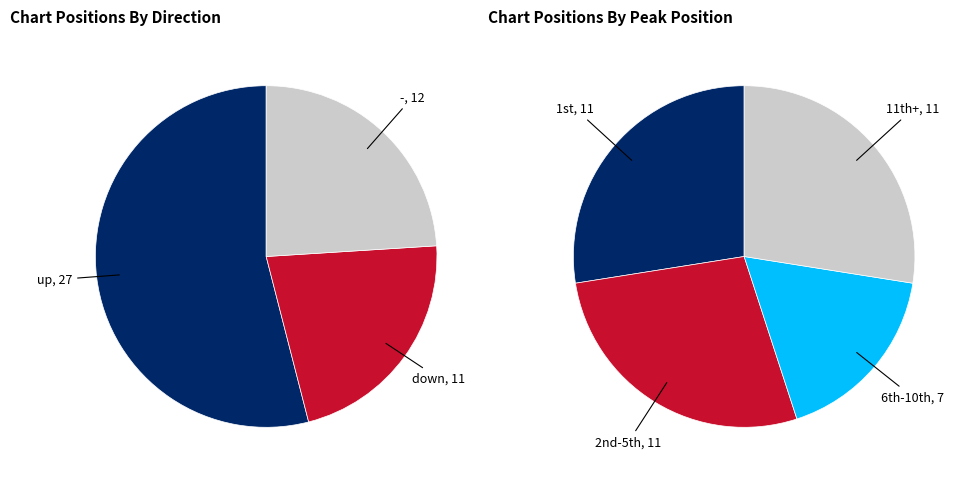

Which category has the smallest portion of the pie?

down